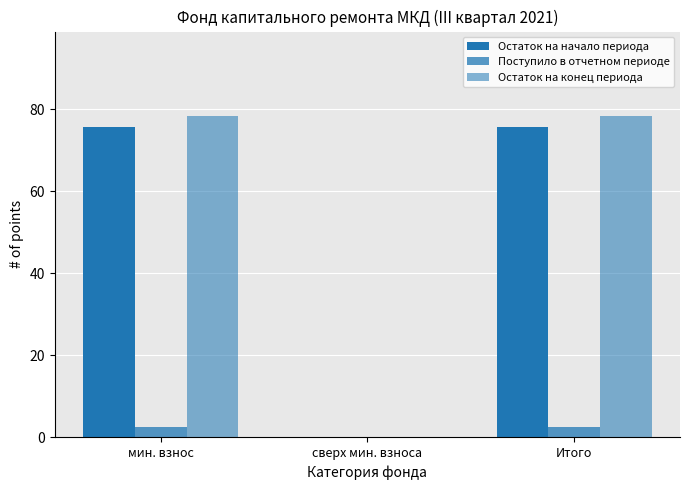

Which series has the widest spread of values?

Остаток на конец периода